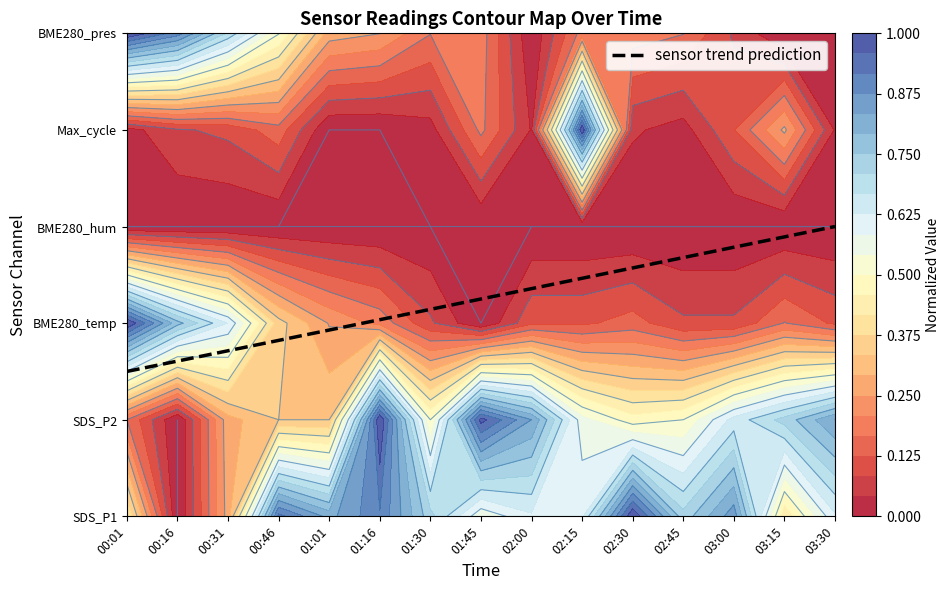

The chart shows a value of 0.3 at 00:31. True or false?

True